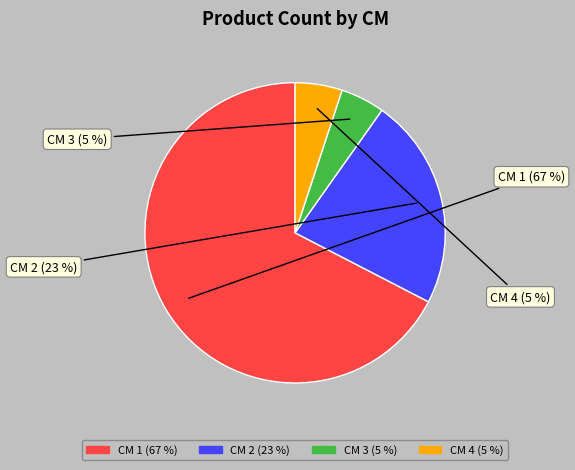

Is there any slice that represents more than half of the pie?

Yes